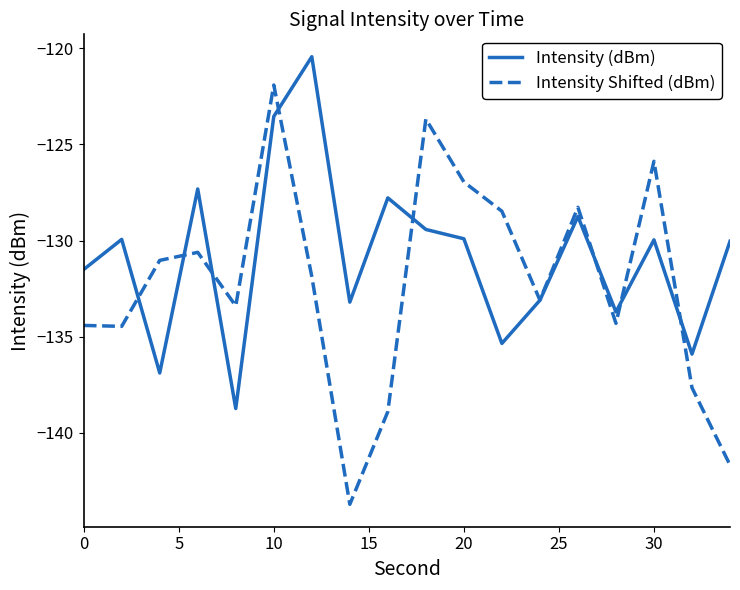

Which series has the largest total across all categories?

Intensity (dBm)